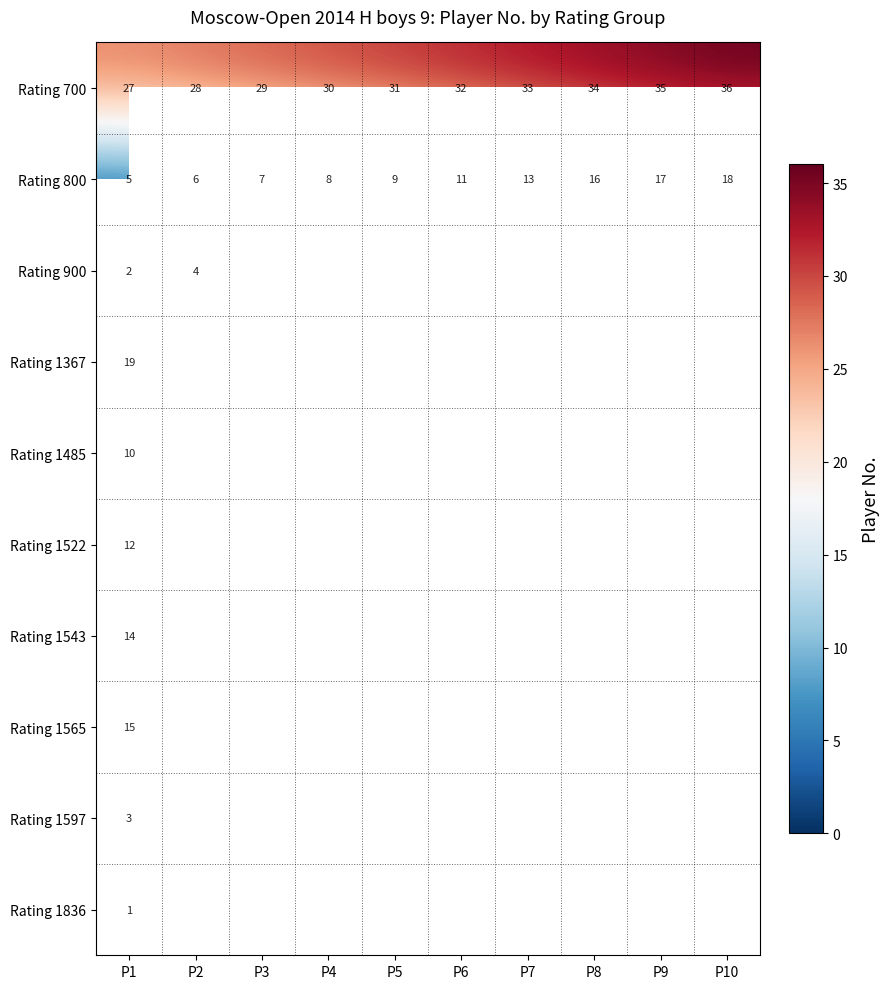

At which label does Rating 700 reach its minimum?

P1